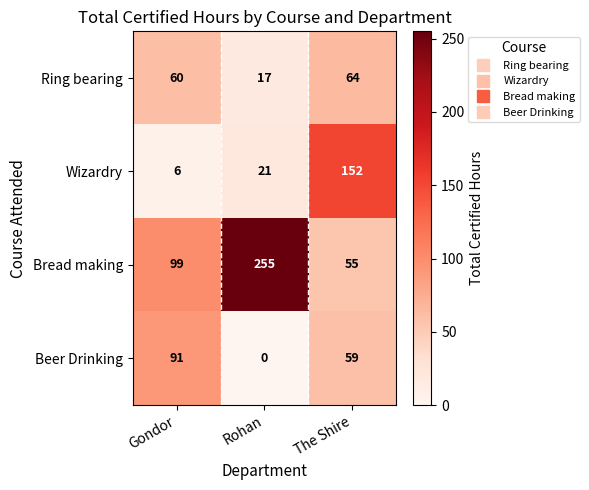

How many series are shown in this chart?

4